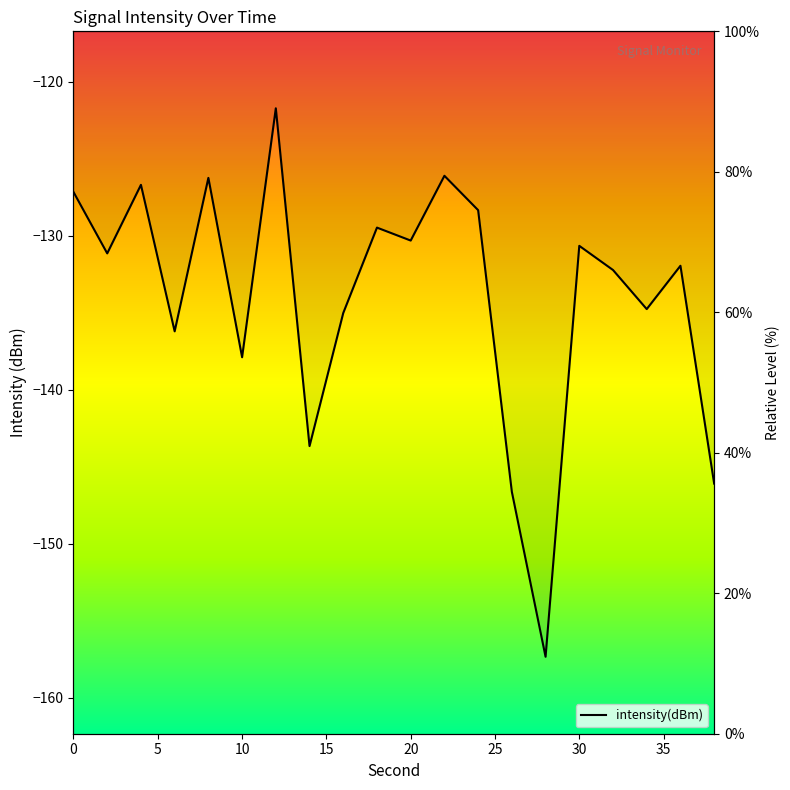

What is the sum of all values?

-2679.4